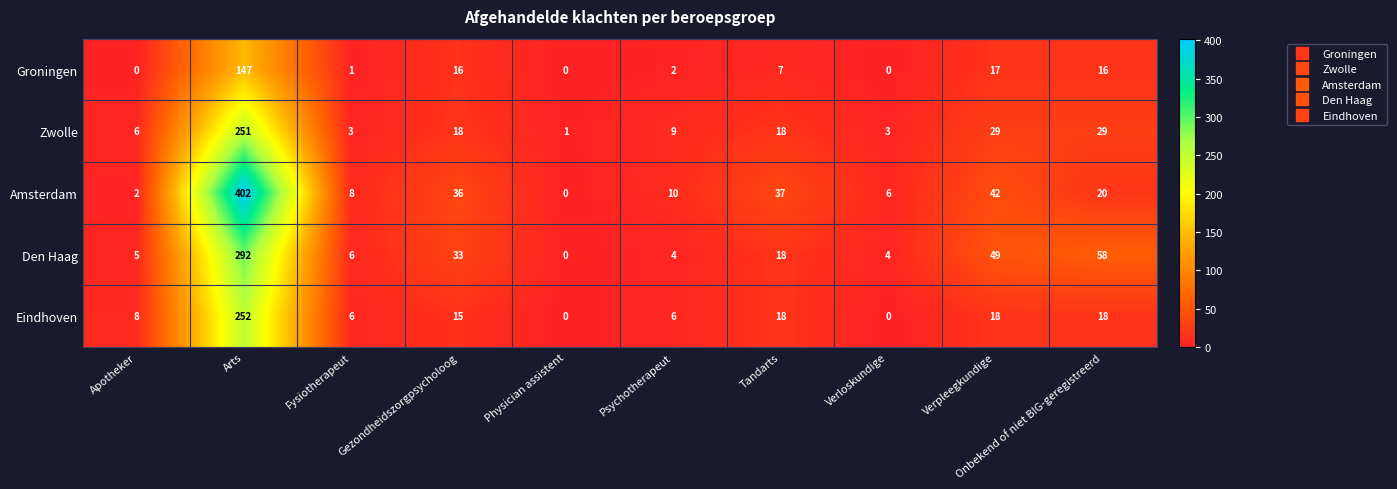

What is the difference between the highest and lowest values at Verpleegkundige?

32